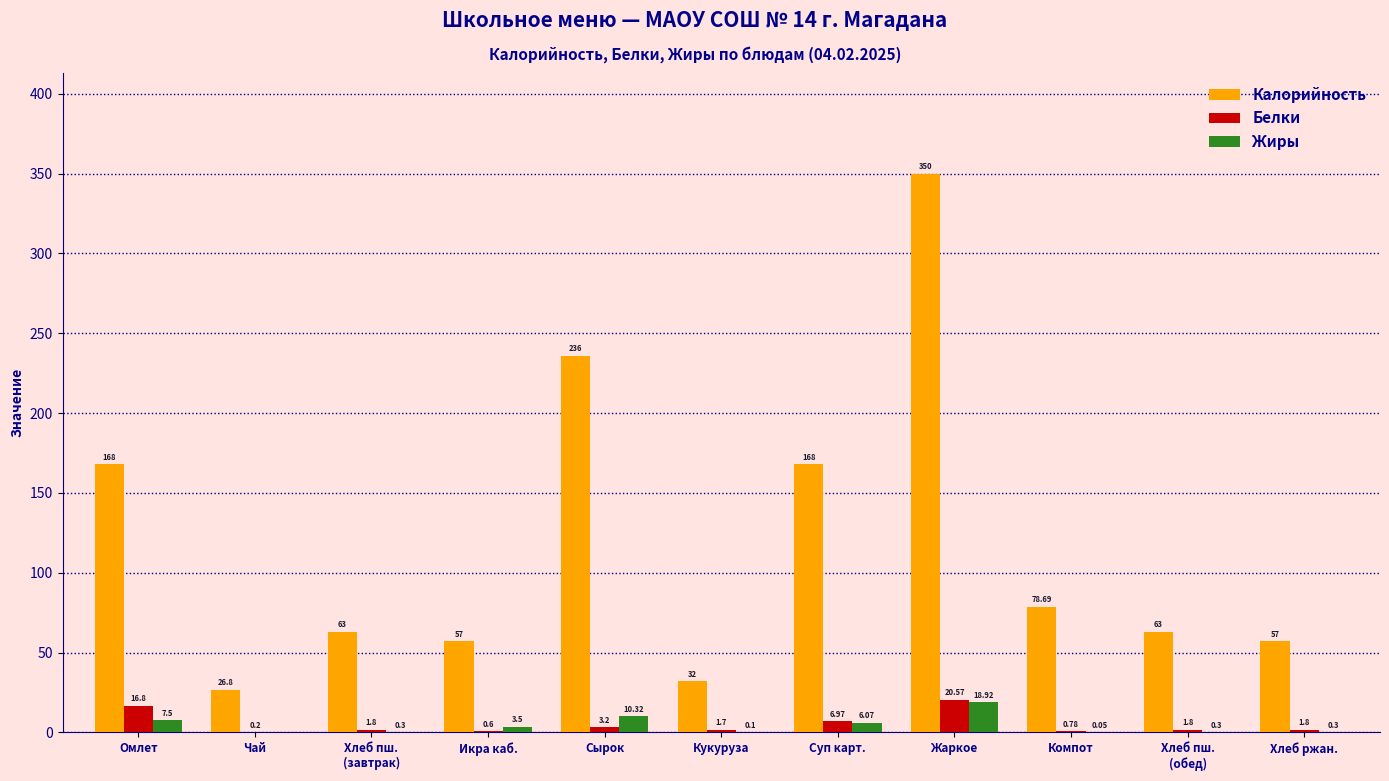

What is the highest value of the Калорийность series?

350.0